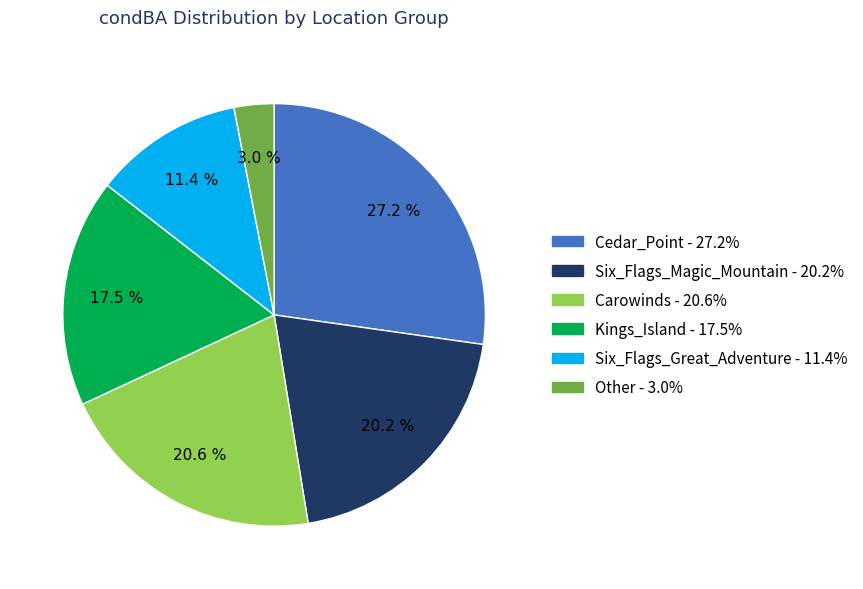

Between Other and Carowinds, which is larger?

Carowinds